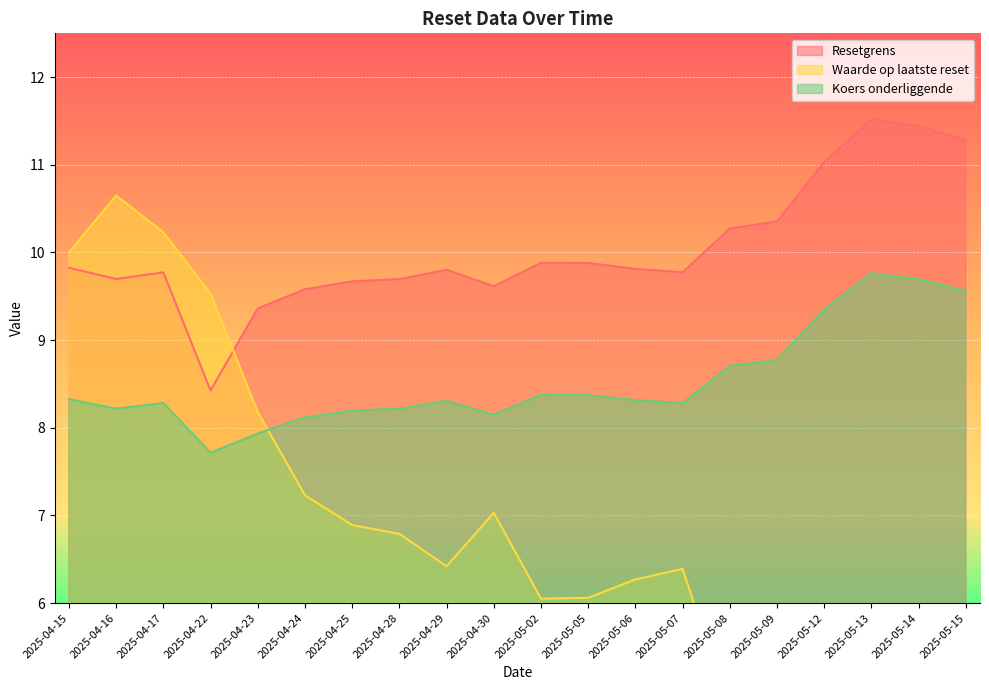

Between 2025-04-15 and 2025-04-25, which is larger?

2025-04-15